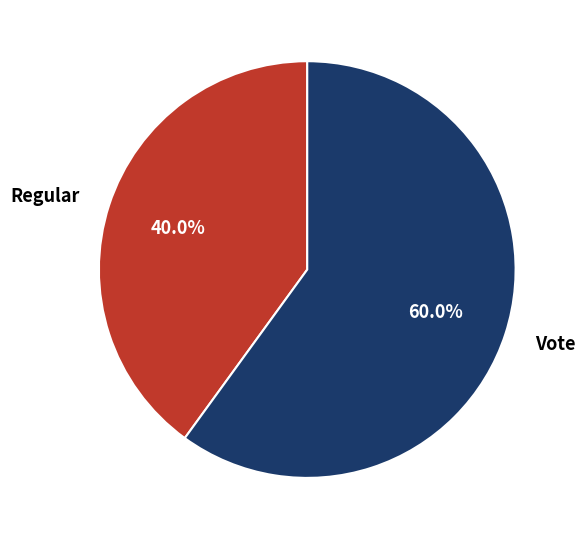

What percentage is NOT represented by Regular?

60.0%